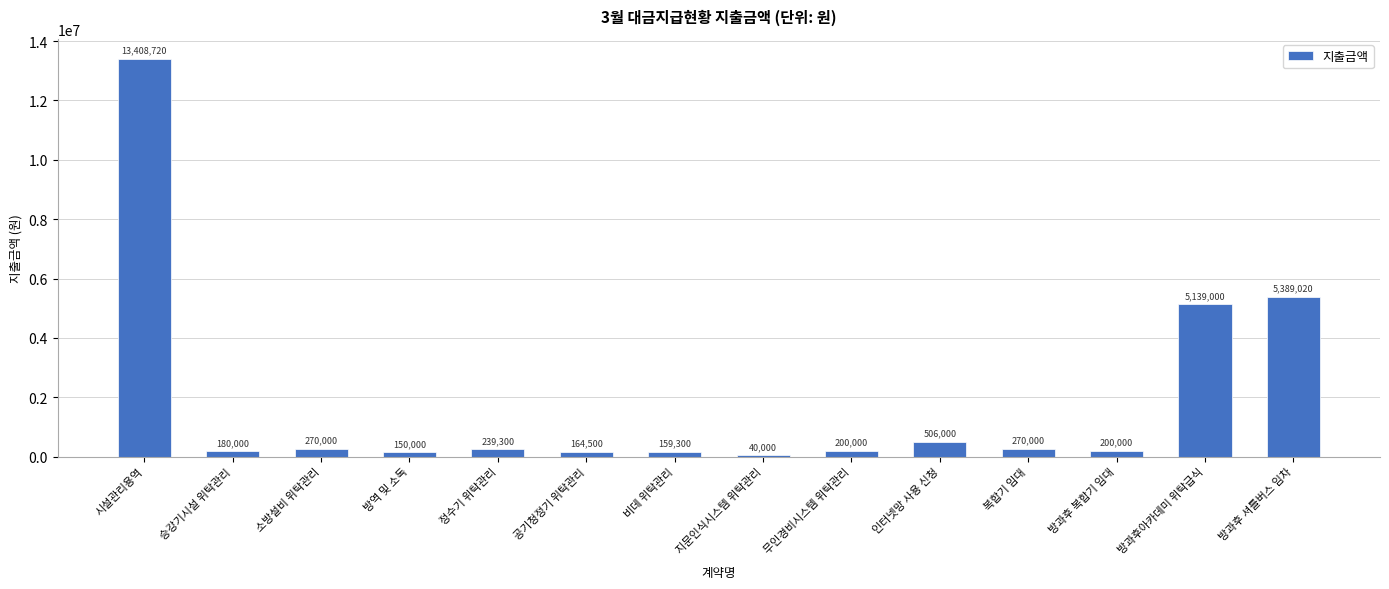

What is the sum of the values at 지문인식시스템 위탁관리 and 비데 위탁관리?

199300